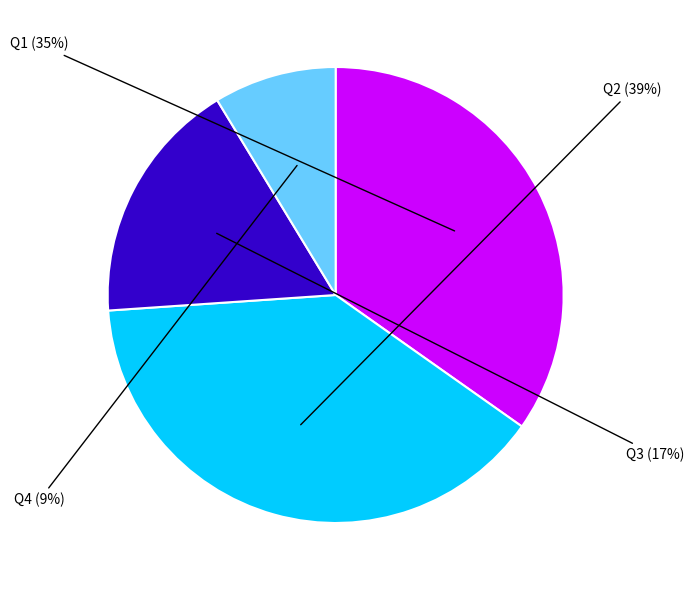

Does Q2 account for over 50% of the chart?

No